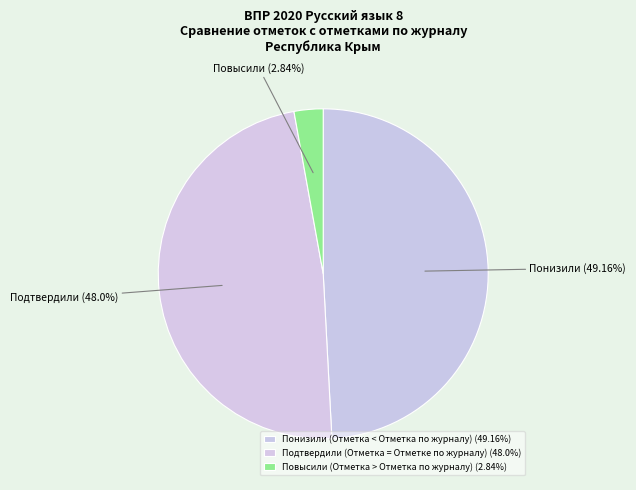

Count the number of slices in the pie.

3